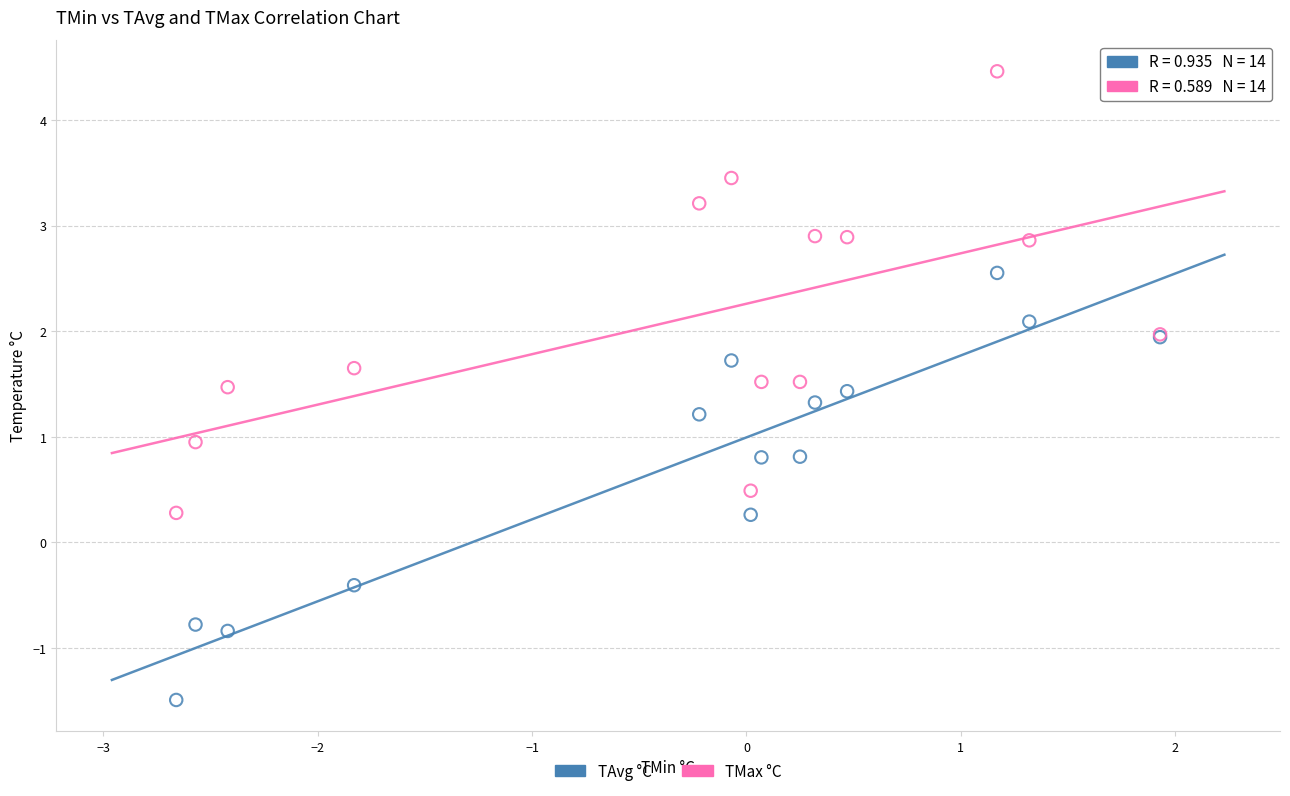

Which series contains the lowest Y value?

TAvg °C